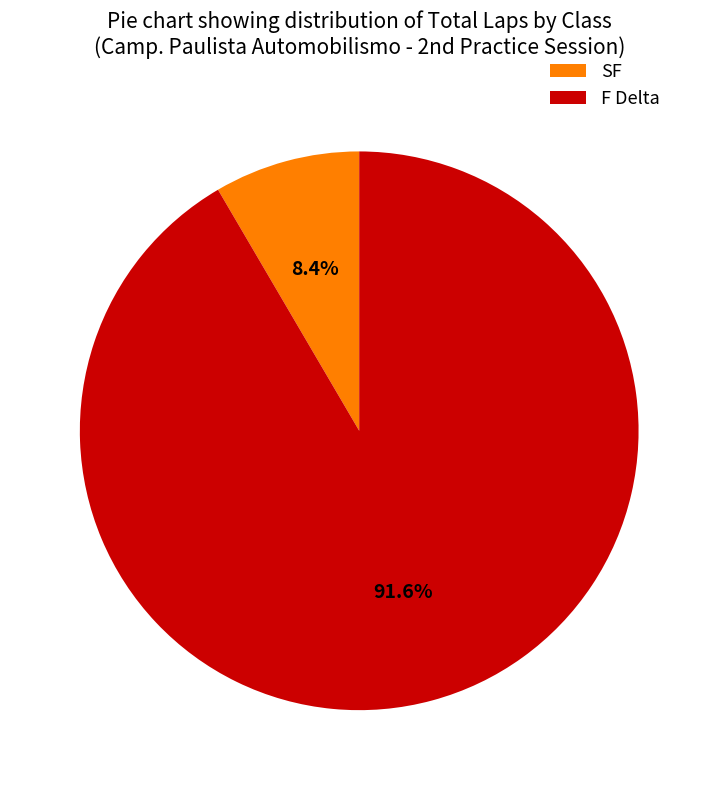

Do F Delta and SF together represent more than half of the pie?

Yes